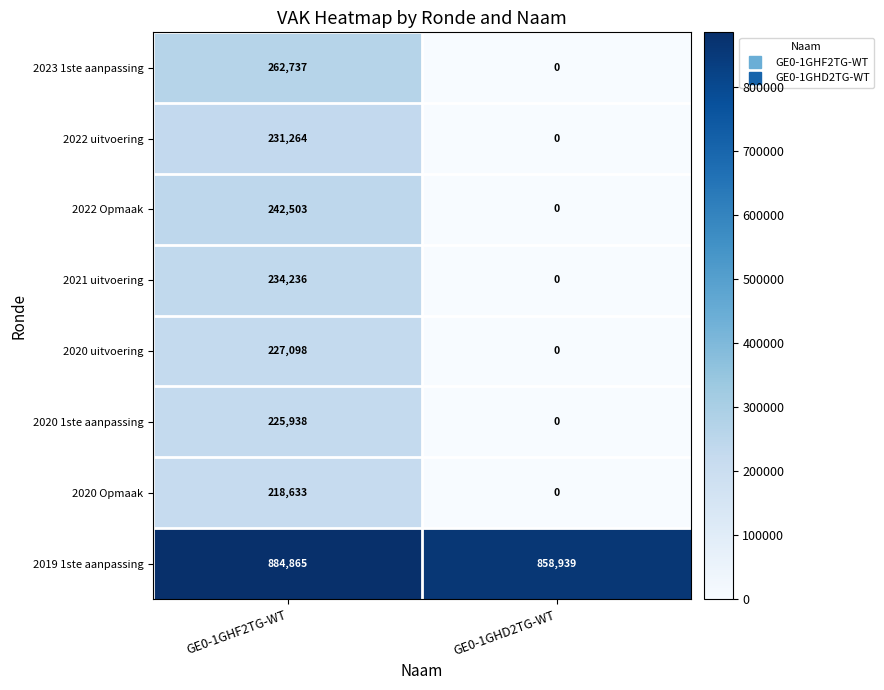

At which category is the sum across all series the highest?

GE0-1GHF2TG-WT